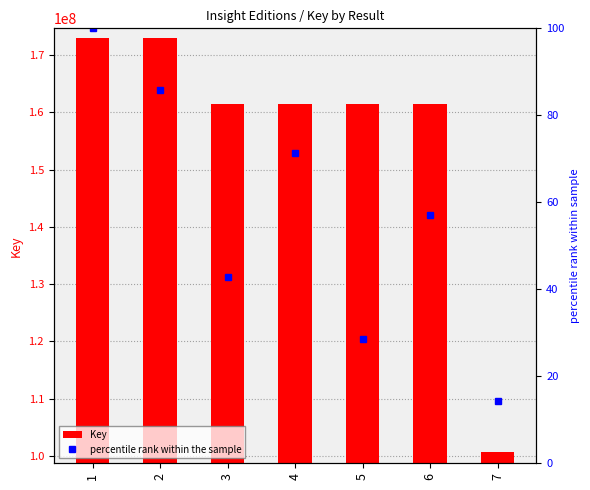

True or false: the data shows 231906665 at 6.

False